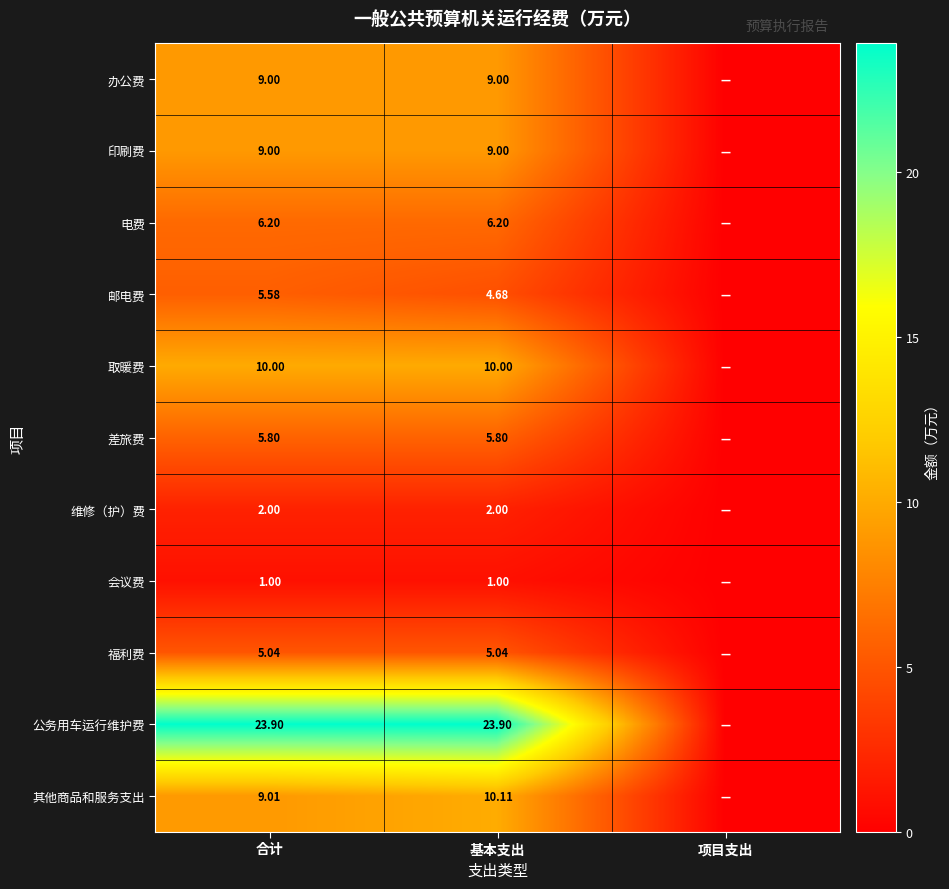

Which has a higher value, 项目支出 or 合计?

合计